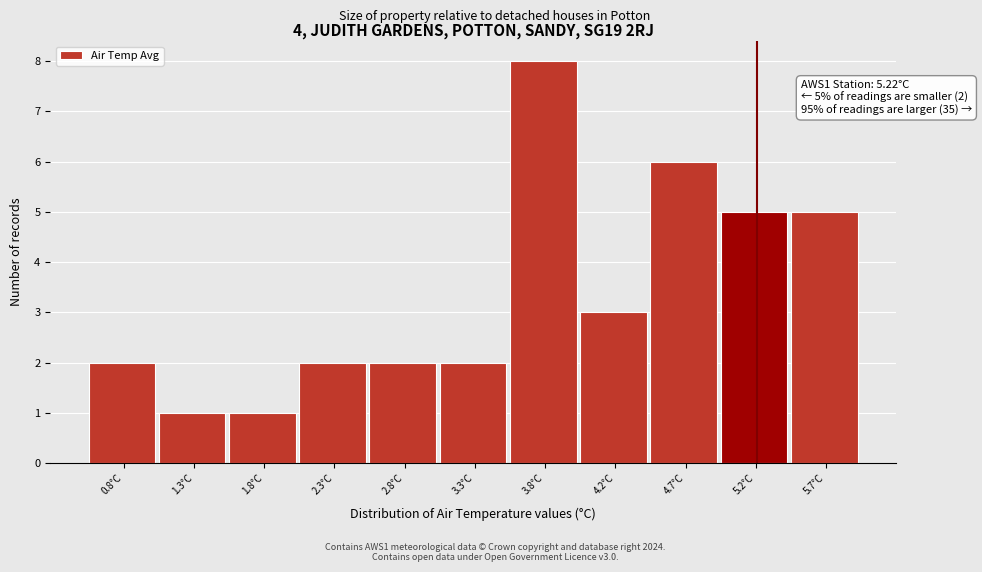

Which range on the x-axis has the tallest bar?

3.50 to 4.00